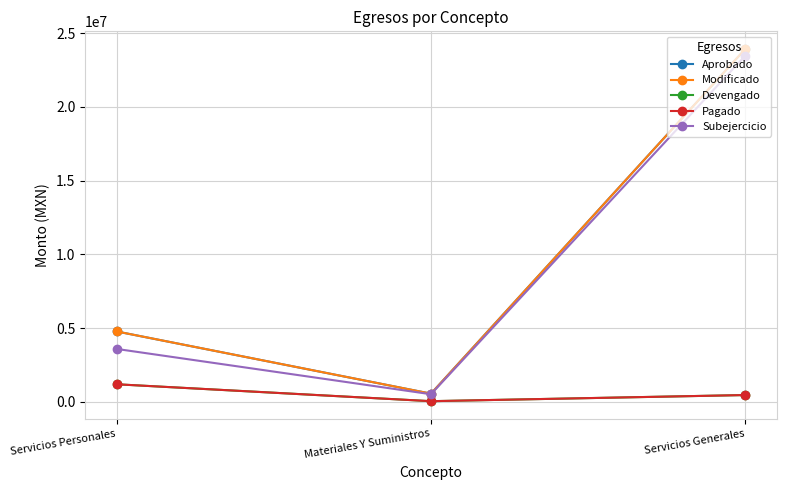

Reading left to right, what are all the values shown in this chart?

Aprobado: Servicios Personales=4770488.0	Materiales Y Suministros=549000.0	Servicios Generales=23935823.0
Modificado: Servicios Personales=4770488.0	Materiales Y Suministros=549000.0	Servicios Generales=23935823.0
Devengado: Servicios Personales=1186448.9	Materiales Y Suministros=38816.6	Servicios Generales=455551.1
Pagado: Servicios Personales=1186448.9	Materiales Y Suministros=38816.6	Servicios Generales=455551.1
Subejercicio: Servicios Personales=3584039.1	Materiales Y Suministros=510183.4	Servicios Generales=23480271.9